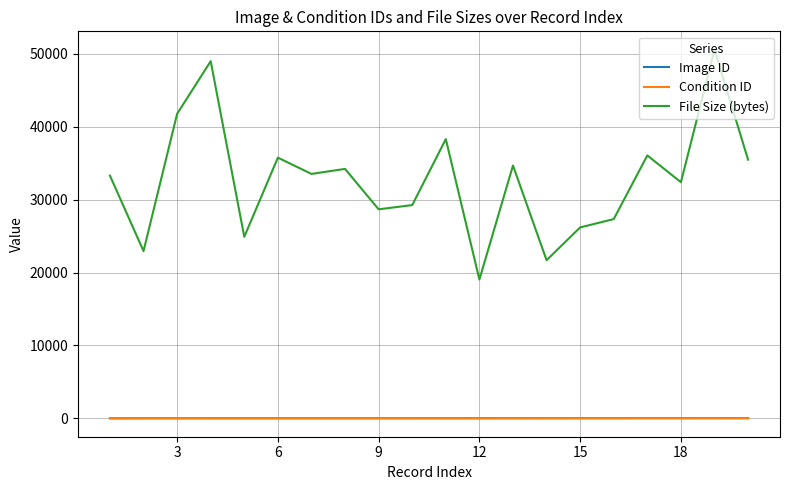

Does the chart have visible grid lines?

Yes